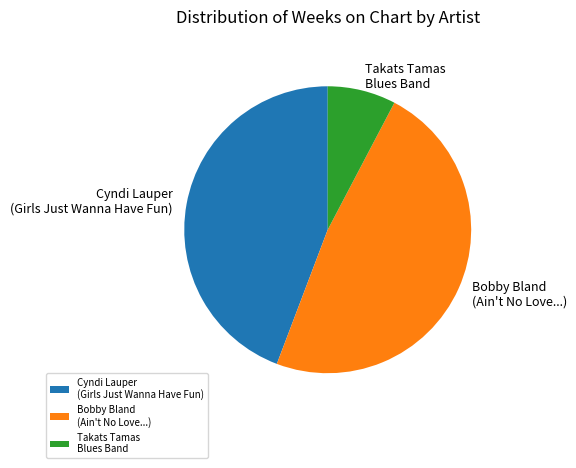

True or false: Takats Tamas Blues Band accounts for 8% of the total.

True